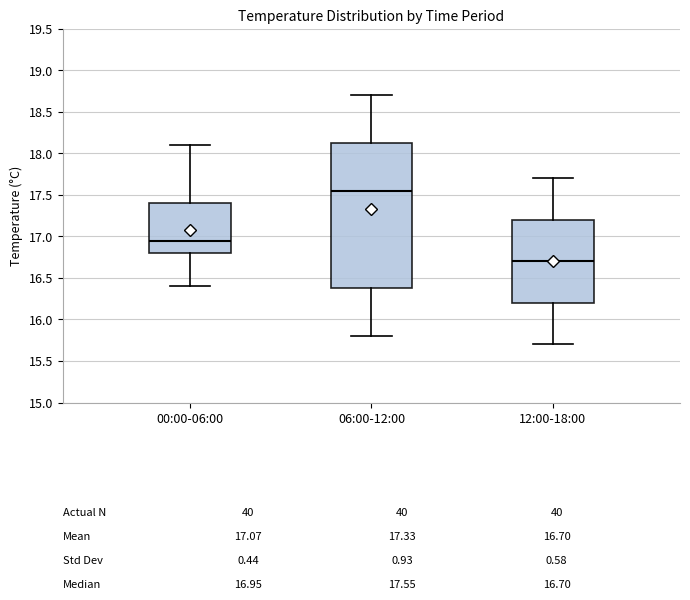

Comparing the boxes themselves (not the whiskers), which one is the tallest?

06:00-12:00